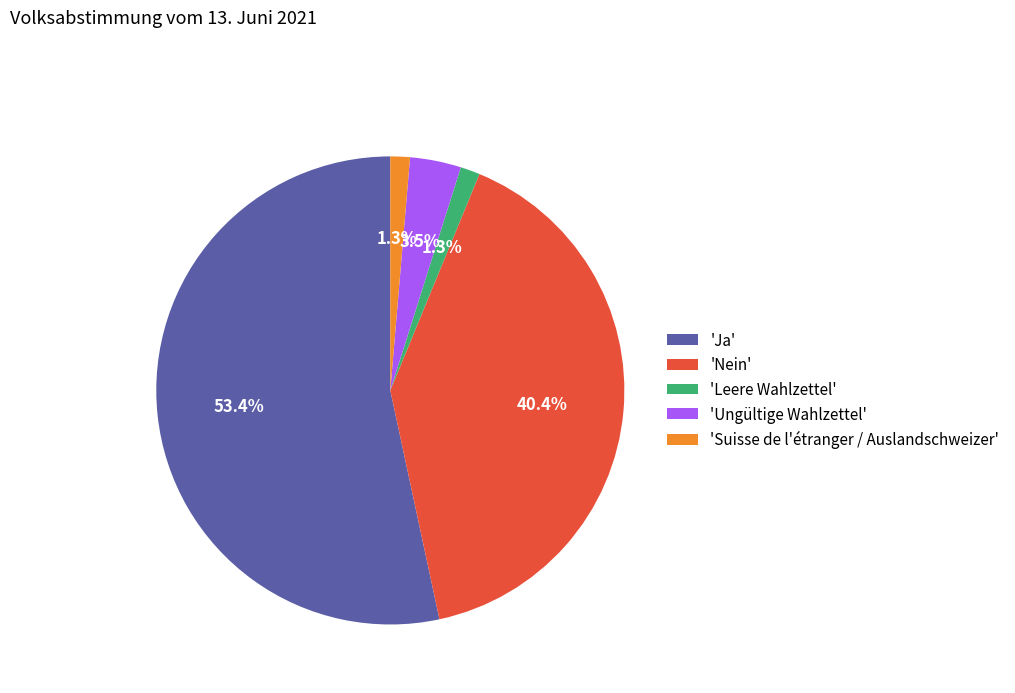

Which category has the biggest portion of the pie?

'Ja'